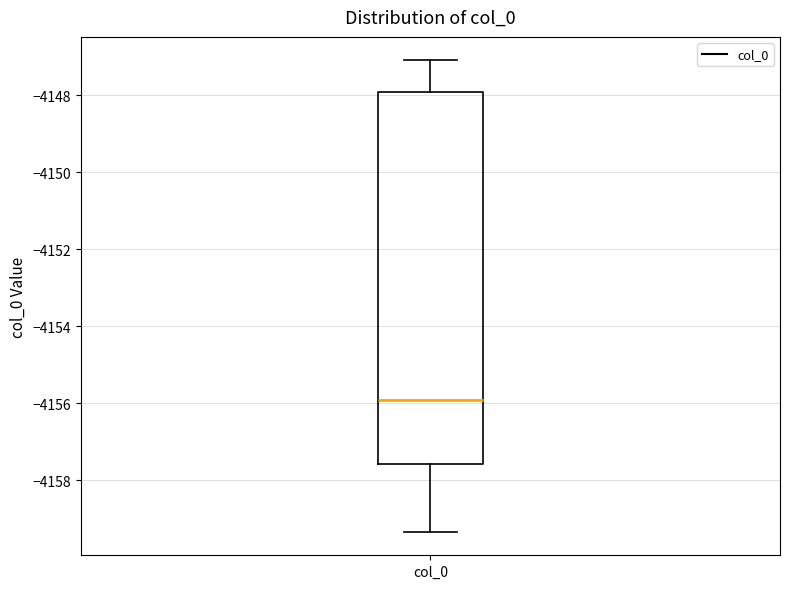

Where does the median line of the box for col_0 sit on the y-axis? The values are not printed on the chart, so give them approximately, as read against the axis.

-4156.0